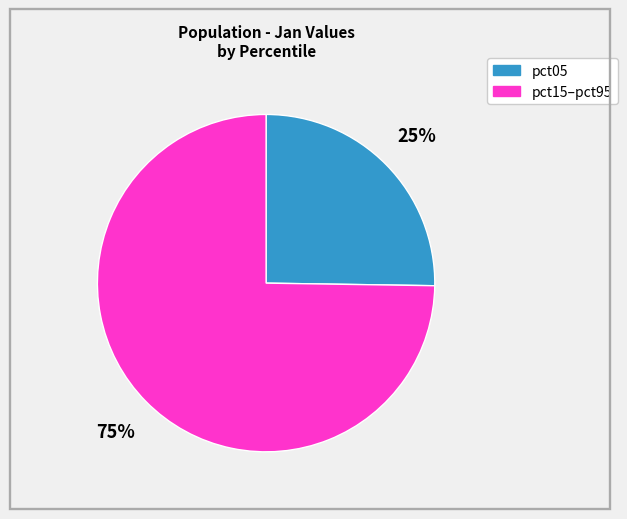

Does any single category account for the majority?

Yes